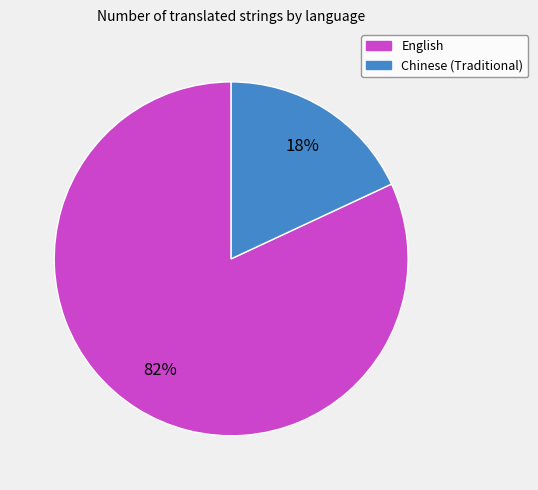

Count the number of slices in the pie.

2